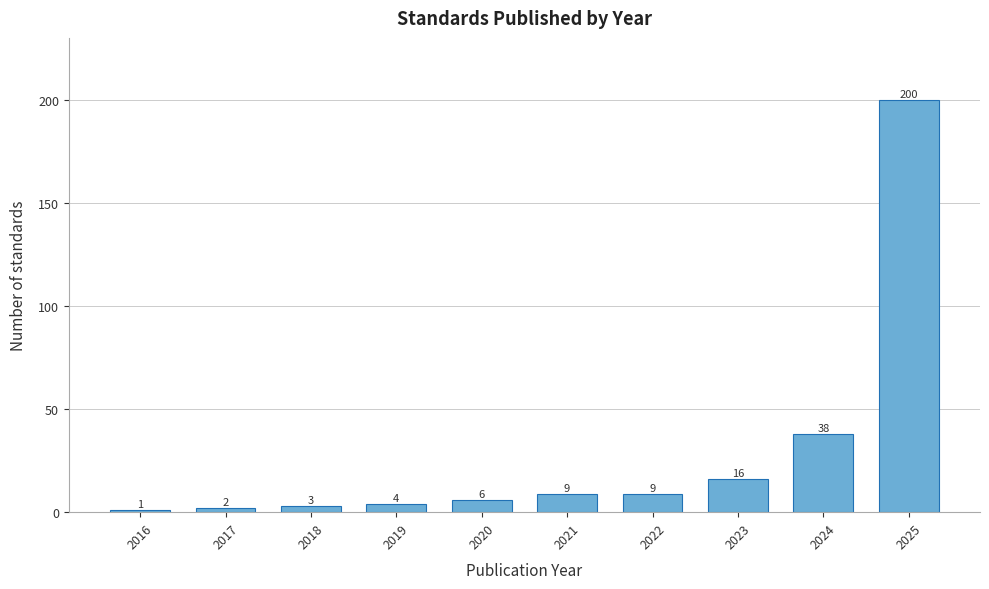

Reading left to right, what are all the values shown in this chart?

2016=1	2017=2	2018=3	2019=4	2020=6	2021=9	2022=9	2023=16	2024=38	2025=200